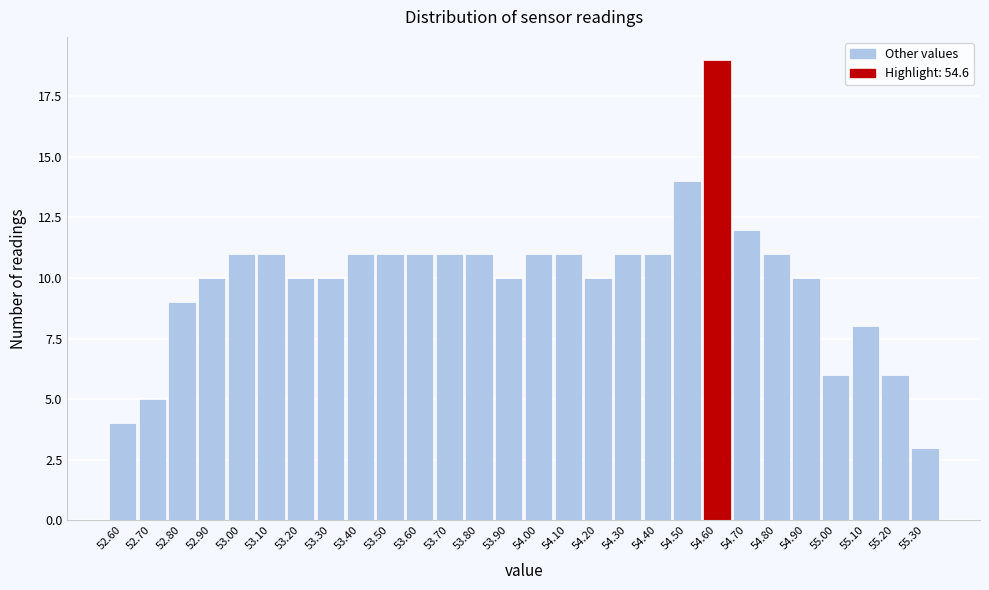

Reading left to right, transcribe this chart: for each bar, give the range it covers on the x-axis and its height. The values are not printed on the chart, so give them approximately, as read against the axis.

52.55 to 52.65: 4
52.65 to 52.75: 5
52.75 to 52.85: 9
52.85 to 52.95: 10
52.95 to 53.05: 11
53.05 to 53.15: 11
53.15 to 53.25: 10
53.25 to 53.35: 10
53.35 to 53.45: 11
53.45 to 53.55: 11
53.55 to 53.65: 11
53.65 to 53.75: 11
53.75 to 53.85: 11
53.85 to 53.95: 10
53.95 to 54.05: 11
54.05 to 54.15: 11
54.15 to 54.25: 10
54.25 to 54.35: 11
54.35 to 54.45: 11
54.45 to 54.55: 14
54.55 to 54.65: 19
54.65 to 54.75: 12
54.75 to 54.85: 11
54.85 to 54.95: 10
54.95 to 55.05: 6
55.05 to 55.15: 8
55.15 to 55.25: 6
55.25 to 55.35: 3